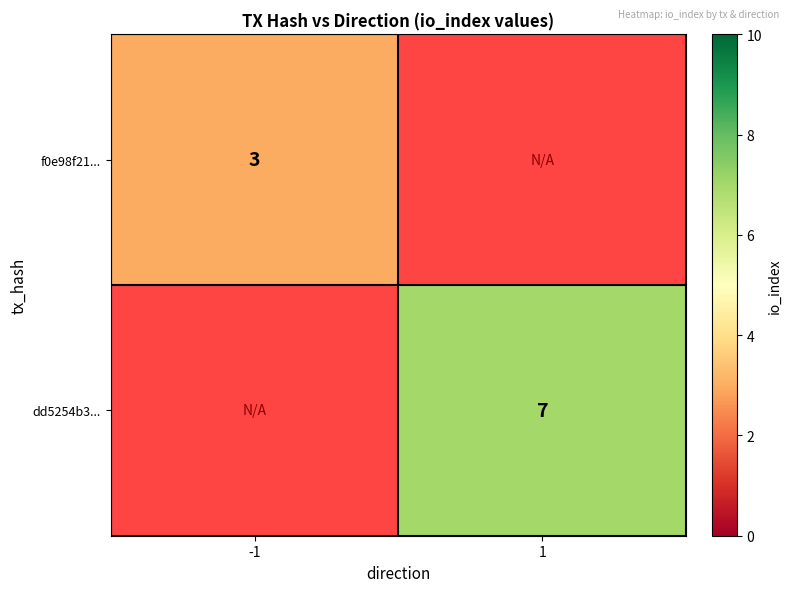

The dd5254b3... series shows 3 at 1. True or false?

False